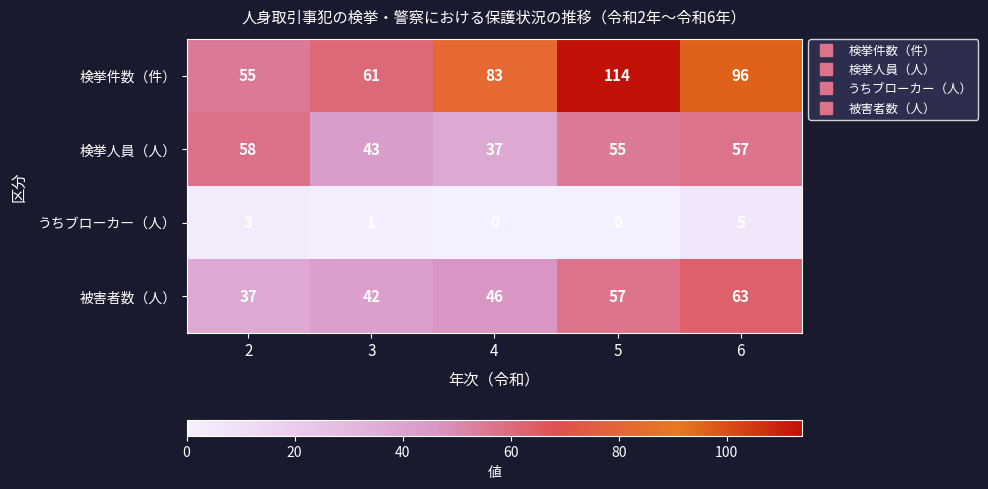

Reading right to left, list all the values displayed in this chart.

検挙件数（件）: 6=96	5=114	4=83	3=61	2=55
検挙人員（人）: 6=57	5=55	4=37	3=43	2=58
うちブローカー（人）: 6=5	5=0	4=0	3=1	2=3
被害者数（人）: 6=63	5=57	4=46	3=42	2=37